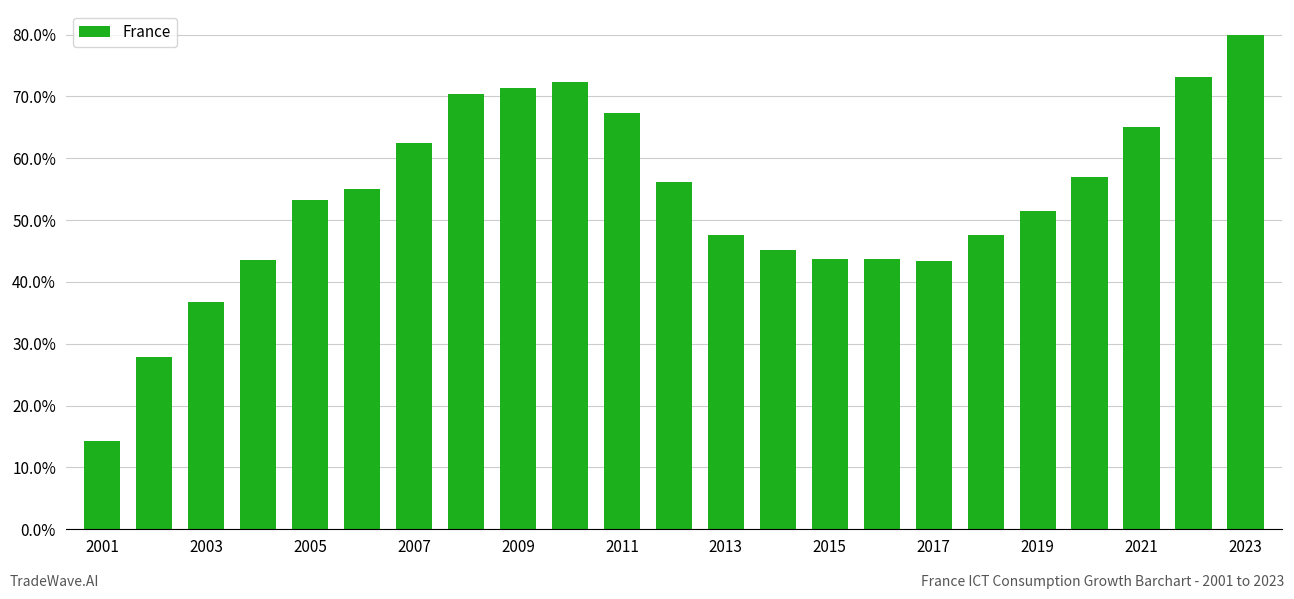

Does the chart contain any negative values?

No